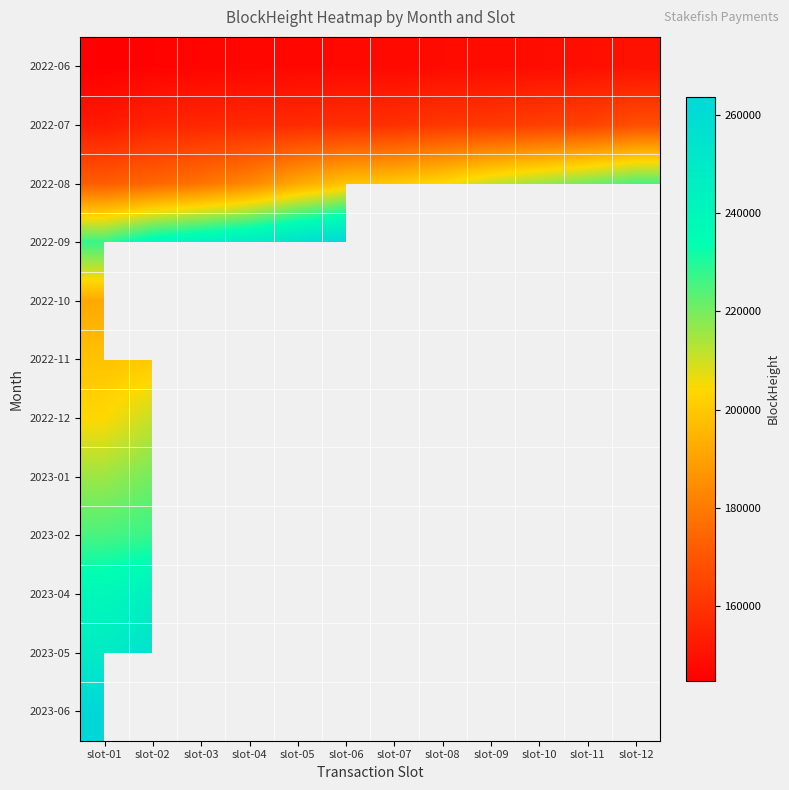

What is the minimum value for 2022-07?

152332.0